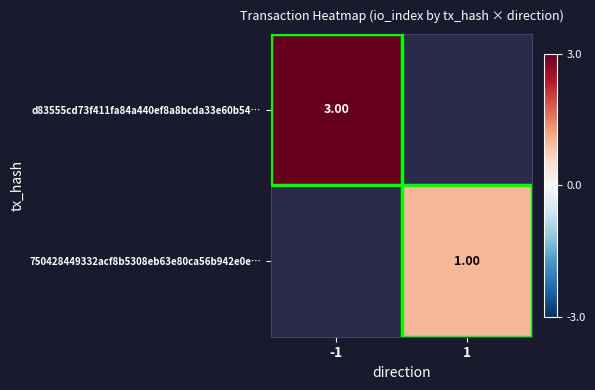

Rank the categories by 750428449332acf8b5308eb63e80ca56b942e0e… value from highest to lowest.

-1, 1